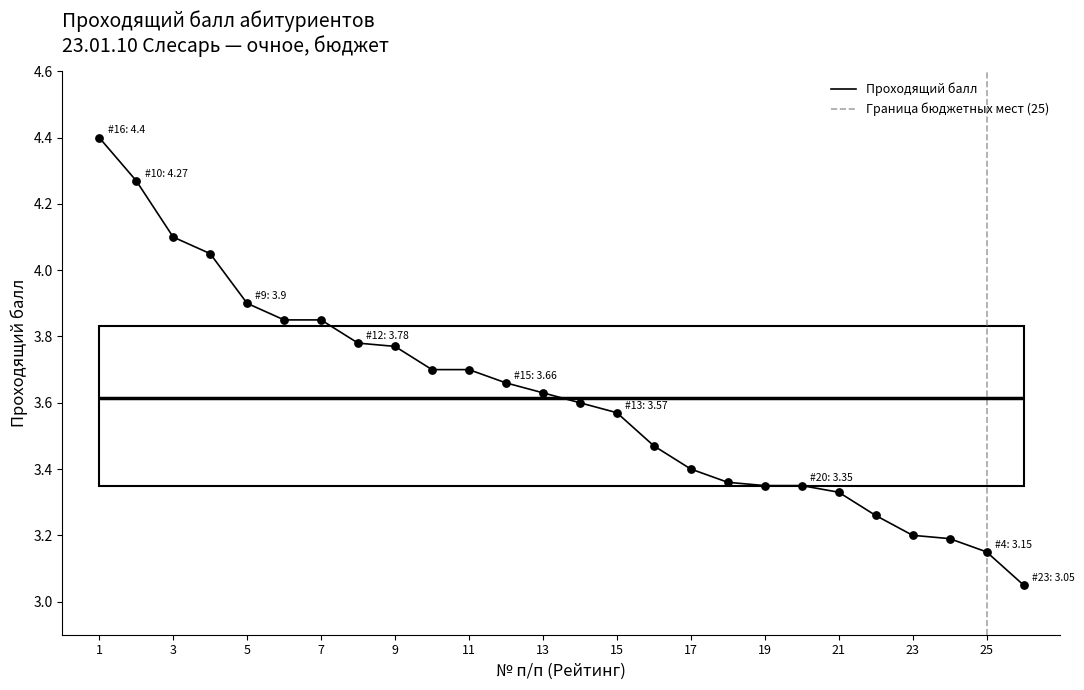

What is the change in value from 16 to 10?

-0.1